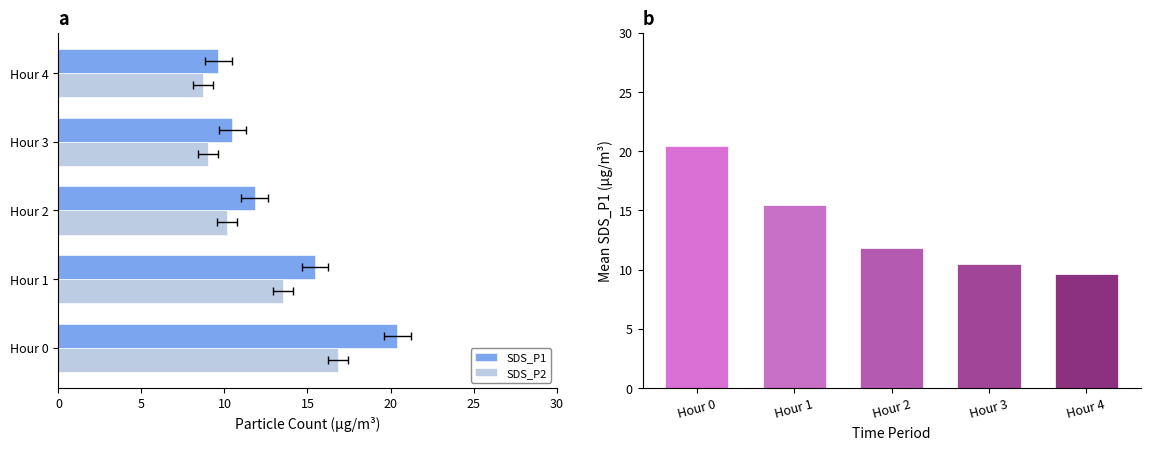

Which series changed the most between Hour 2 and Hour 3?

SDS_P1